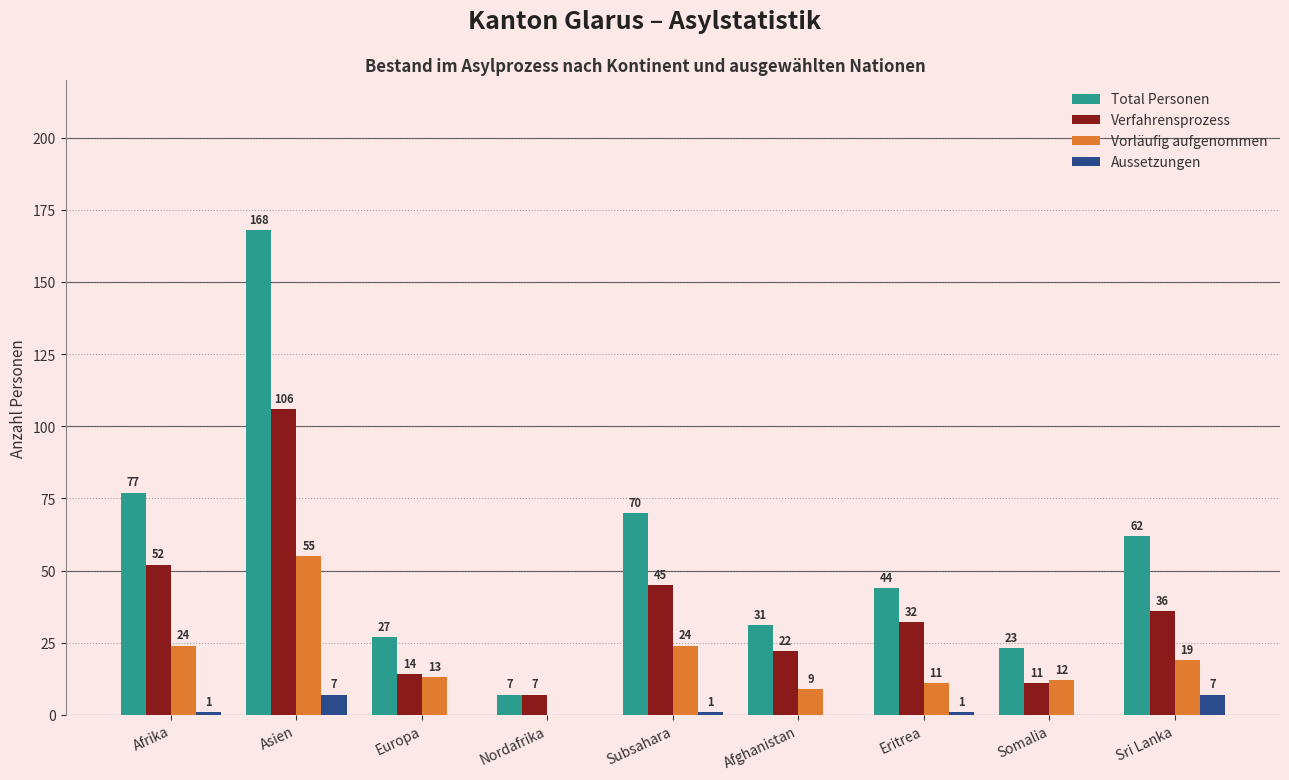

How many distinct data groups are displayed?

4